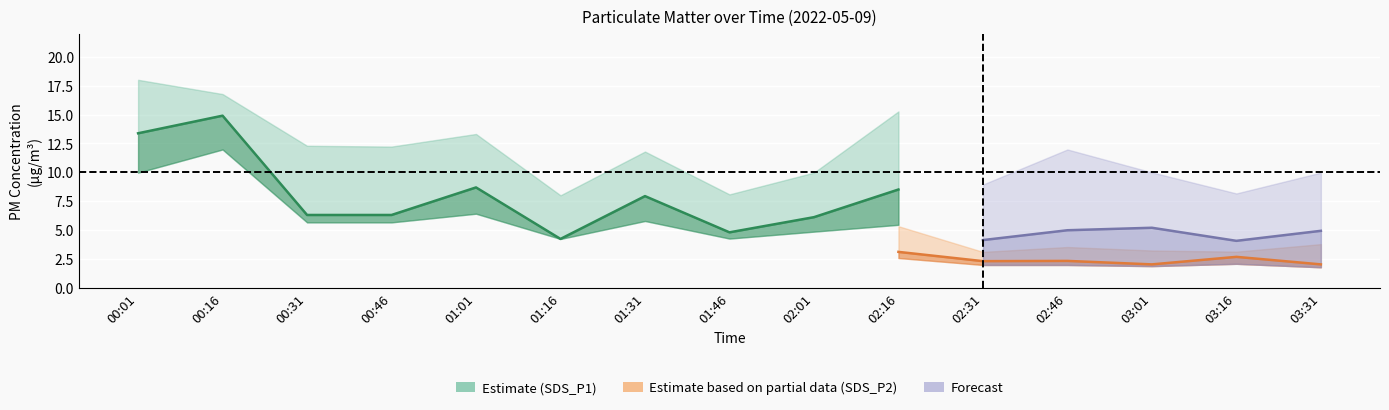

What is the greatest value displayed?

18.0